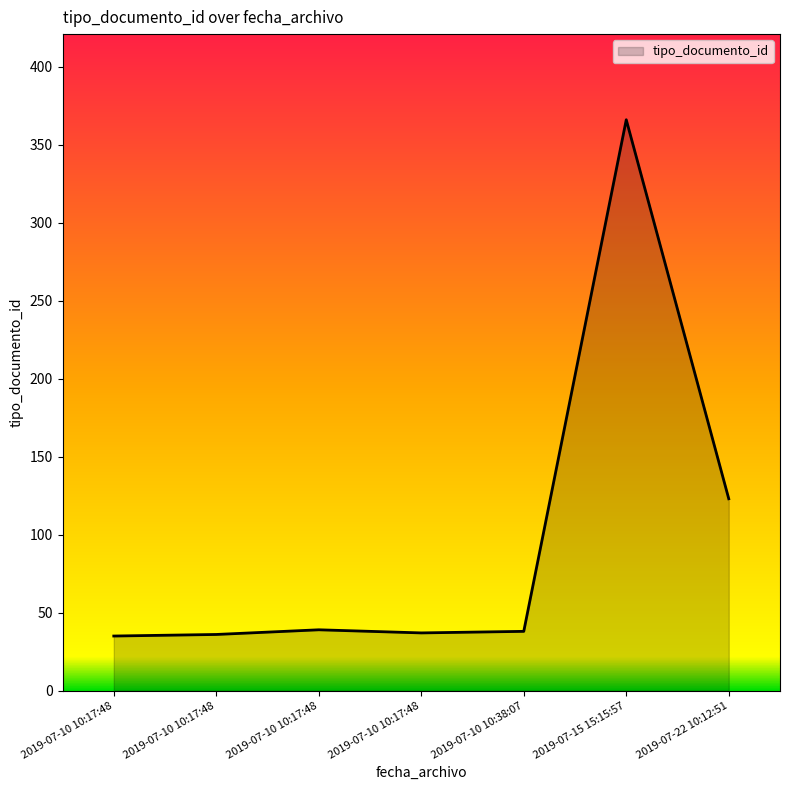

Count the number of data series in this chart.

1